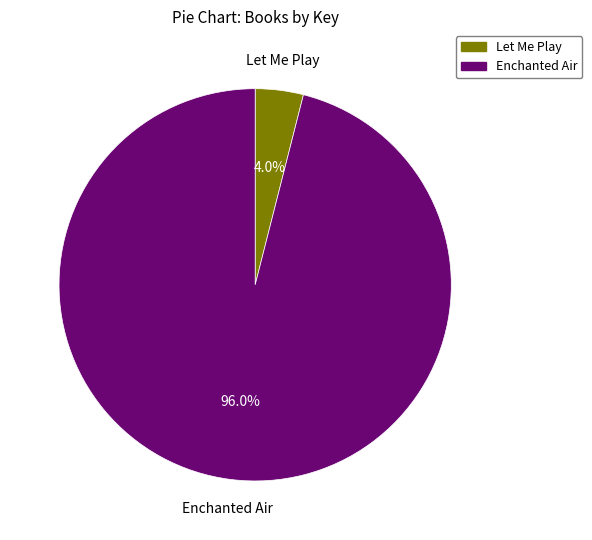

How many segments does this pie chart have?

2